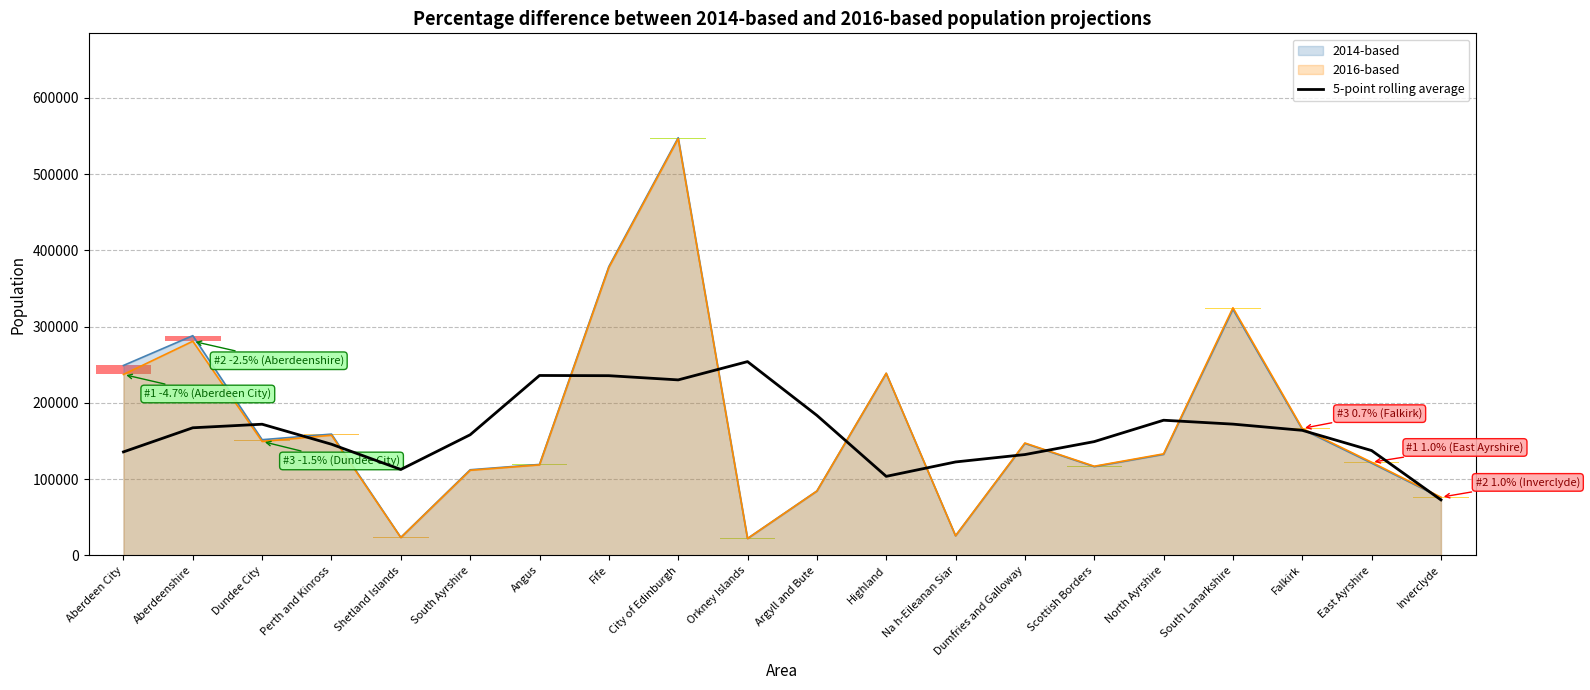

Is it true that 2014-based equals 616006.9 at Fife?

False